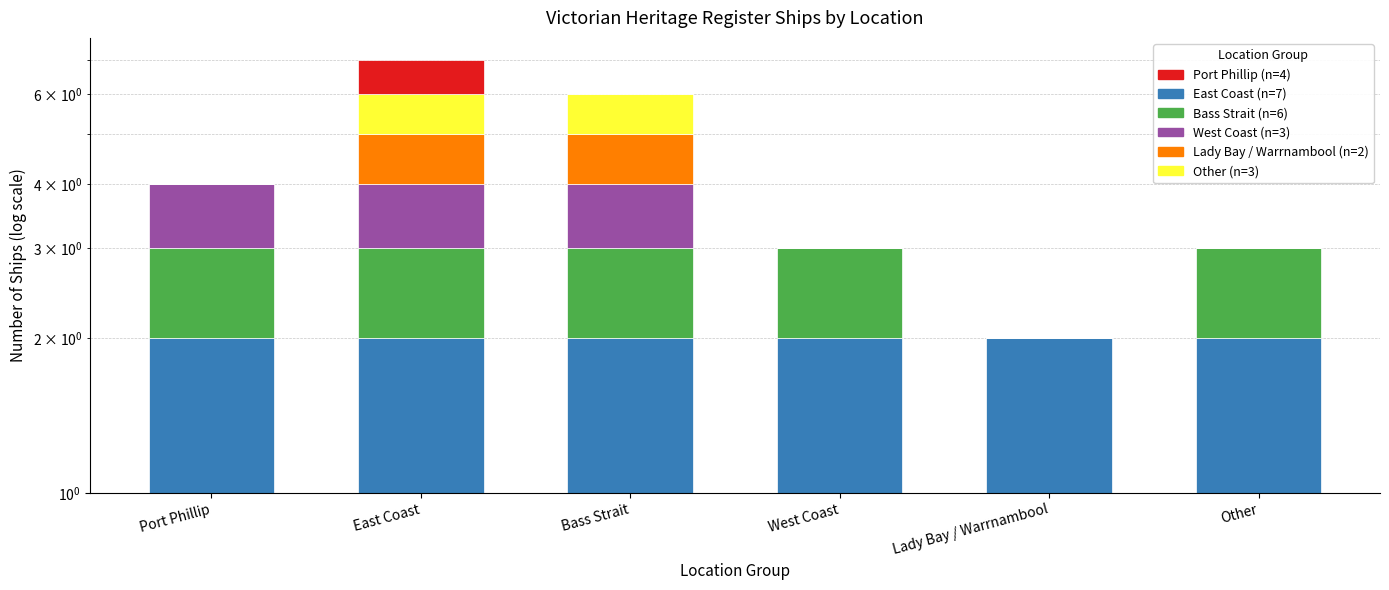

At which label does Ship #3 reach its peak?

Port Phillip